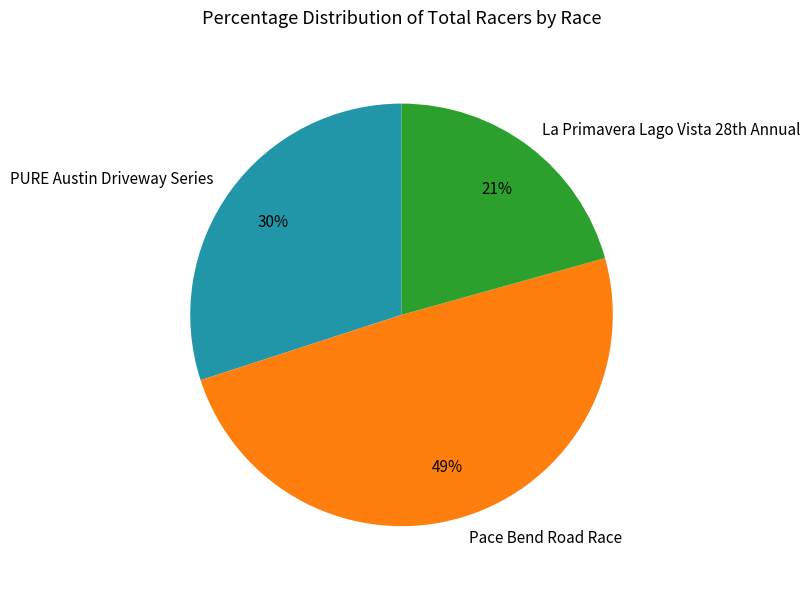

Is the sum of Pace Bend Road Race and PURE Austin Driveway Series greater than half?

Yes